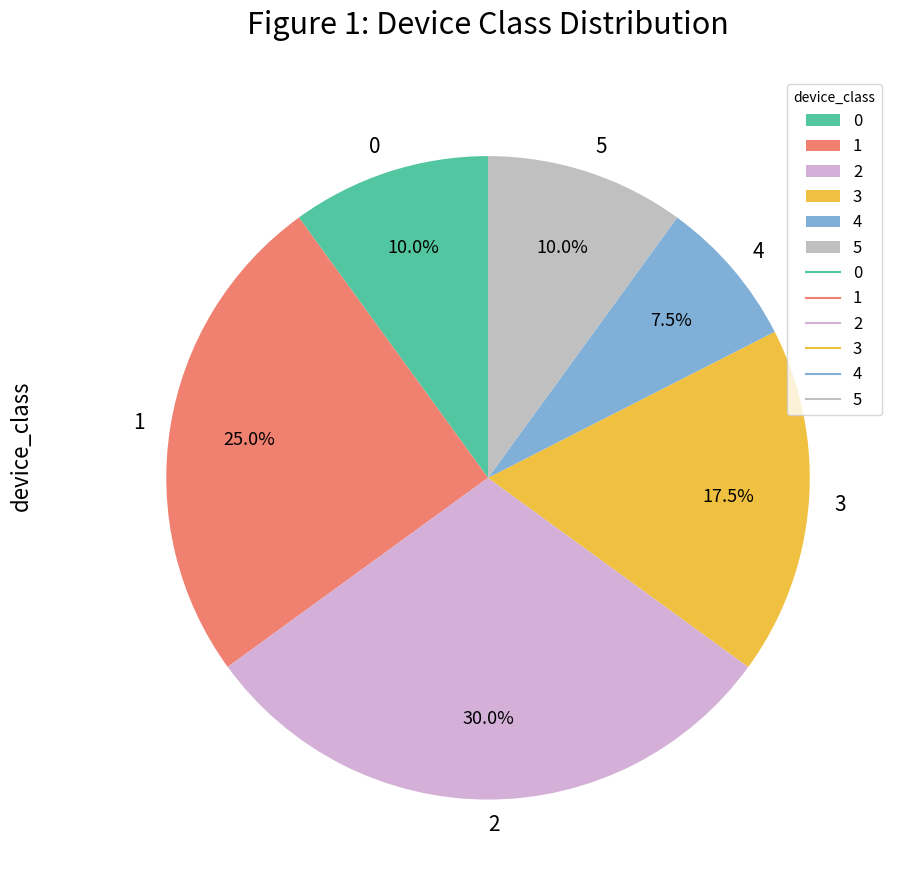

Do 3 and 1 together represent more than half of the pie?

No